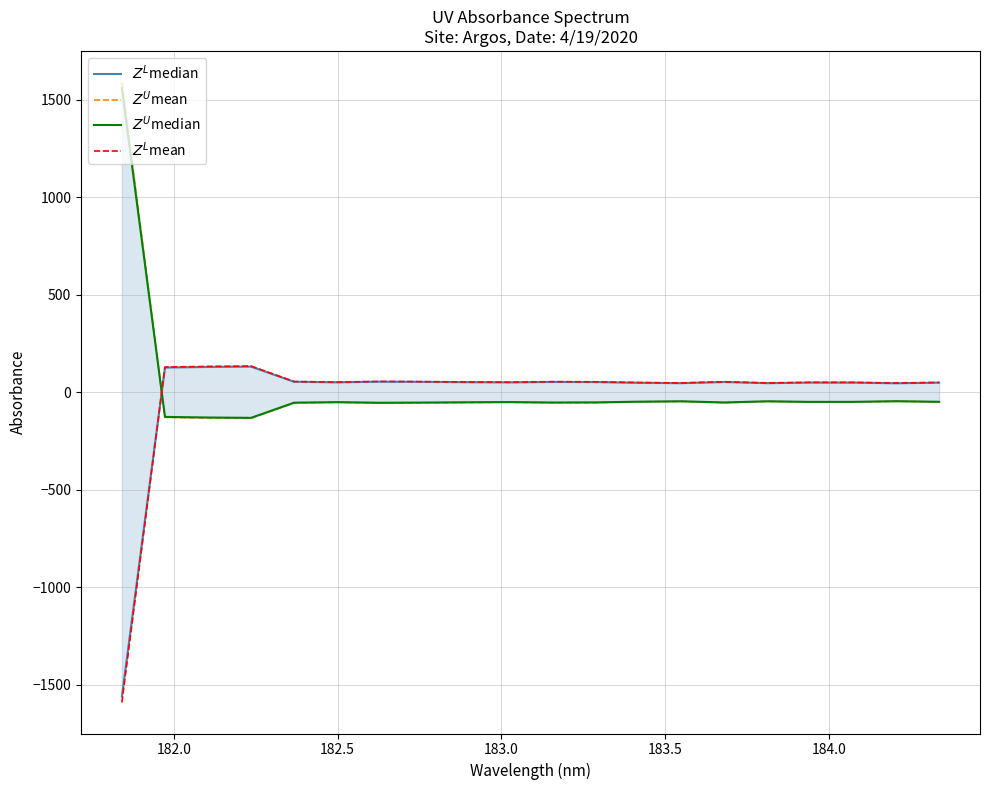

The value of $Z^L$median at 8 is 31.0. True or false?

False